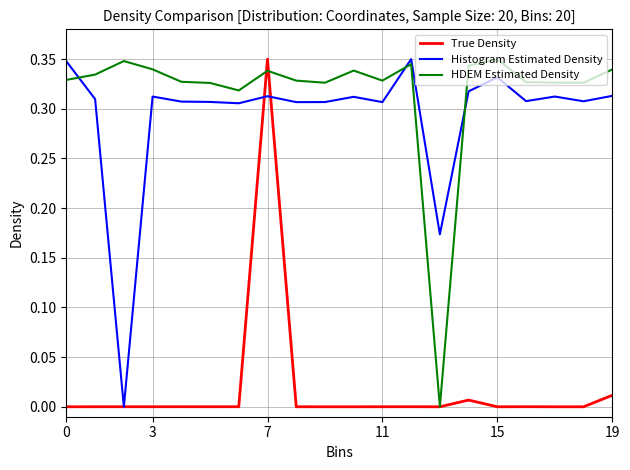

Rank the series by their maximum value, from highest to lowest.

True Density, Histogram Estimated Density, HDEM Estimated Density